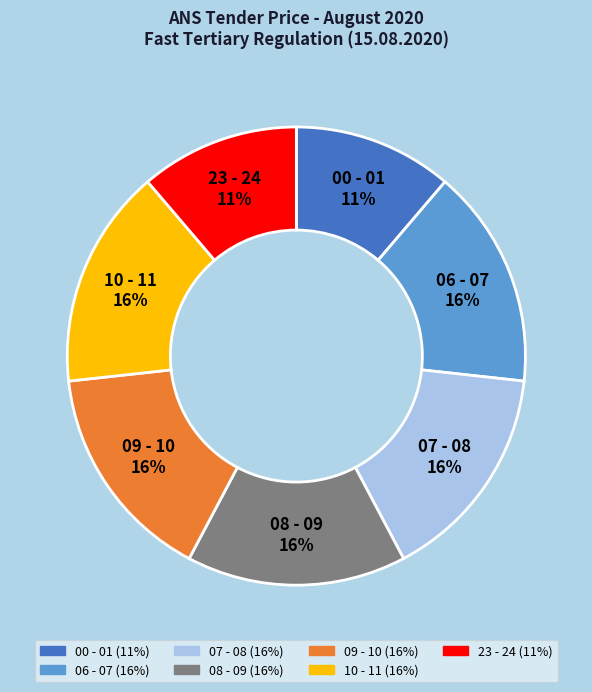

True or false: 23 - 24 accounts for 19% of the total.

False